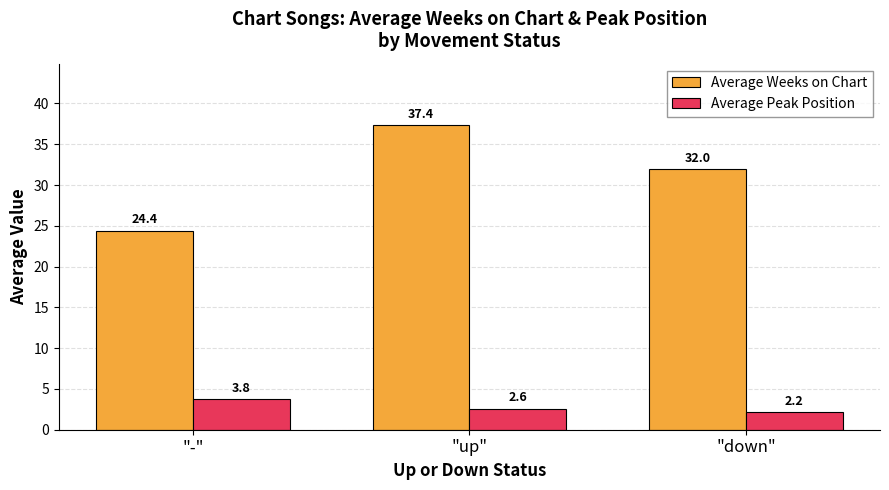

What is the difference between the Average Weeks on Chart values at "down" and "-"?

7.6